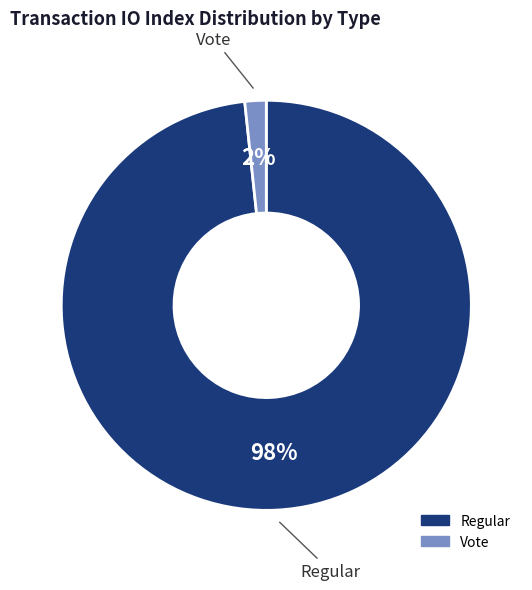

True or false: Vote accounts for 2% of the total.

True